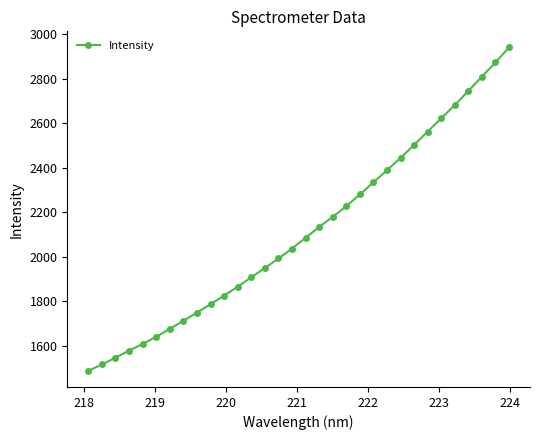

What is the difference between the maximum and minimum values?

1454.1